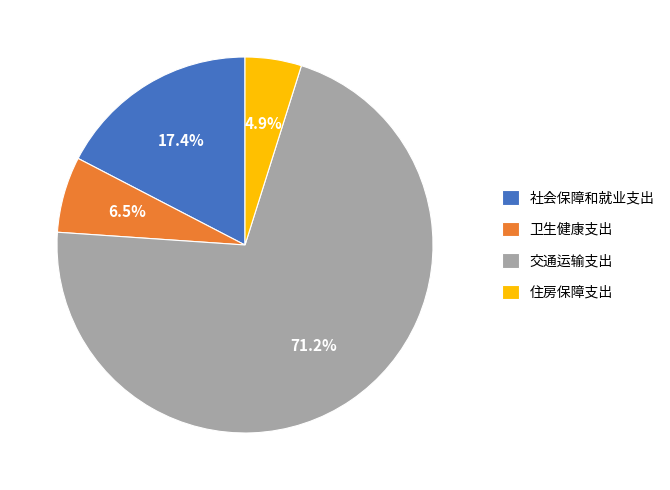

Which slice is the smallest?

住房保障支出